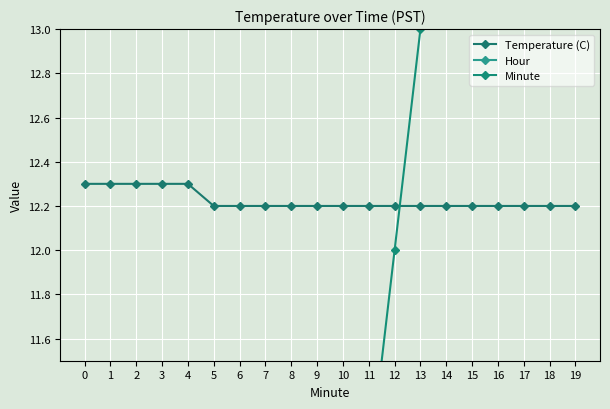

Is the value of Minute at 12 greater than the value of Hour at 16?

Yes